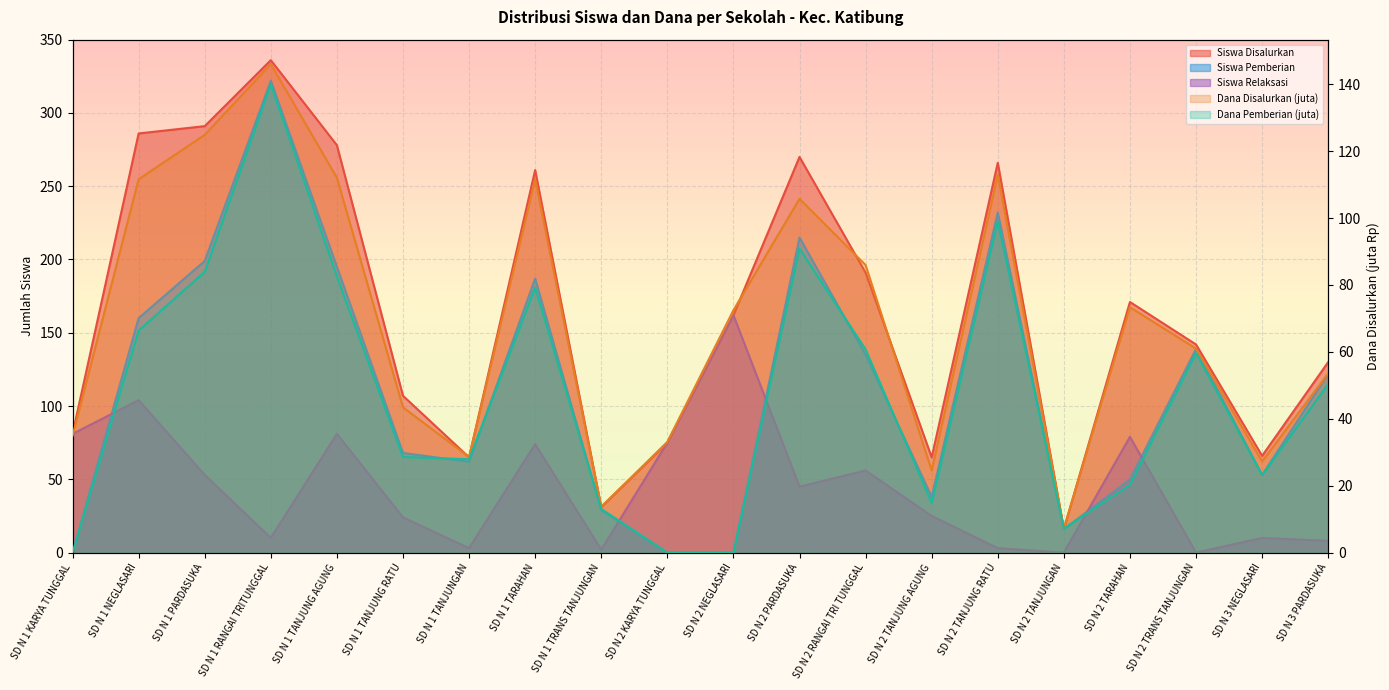

Where is Siswa Disalurkan nearest to the value 176?

SD N 2 TARAHAN